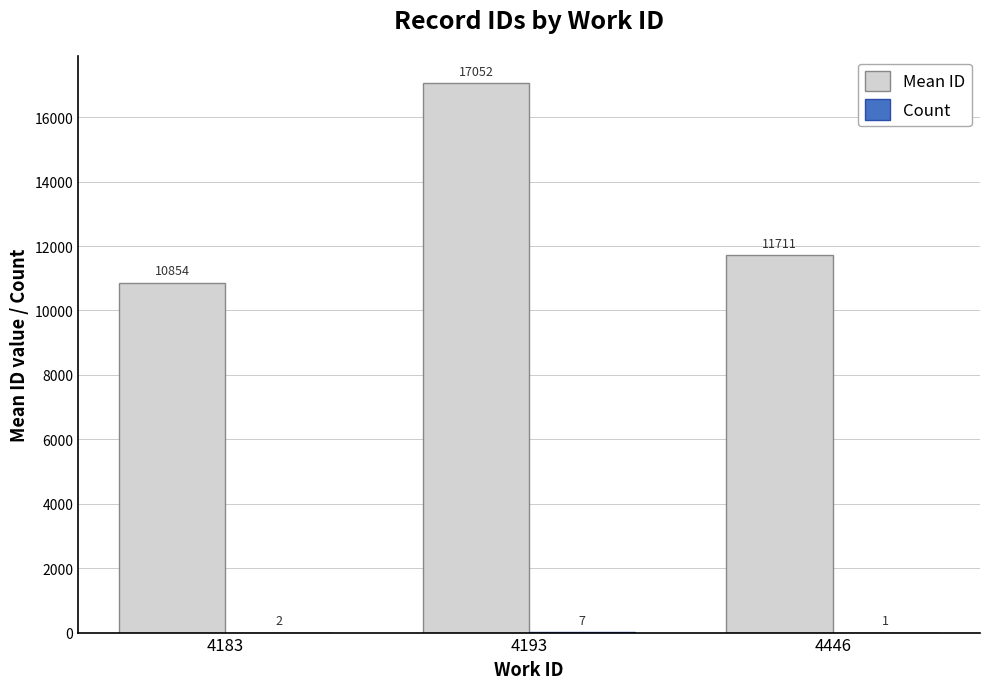

At which category is the sum across all series the highest?

4193